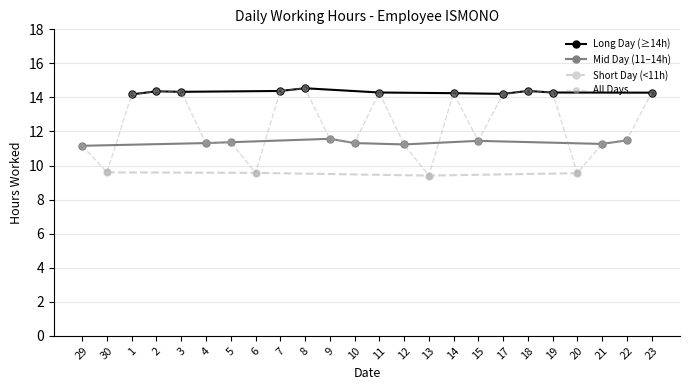

The Long Day (≥14h) series shows 14.3 at 19. True or false?

True